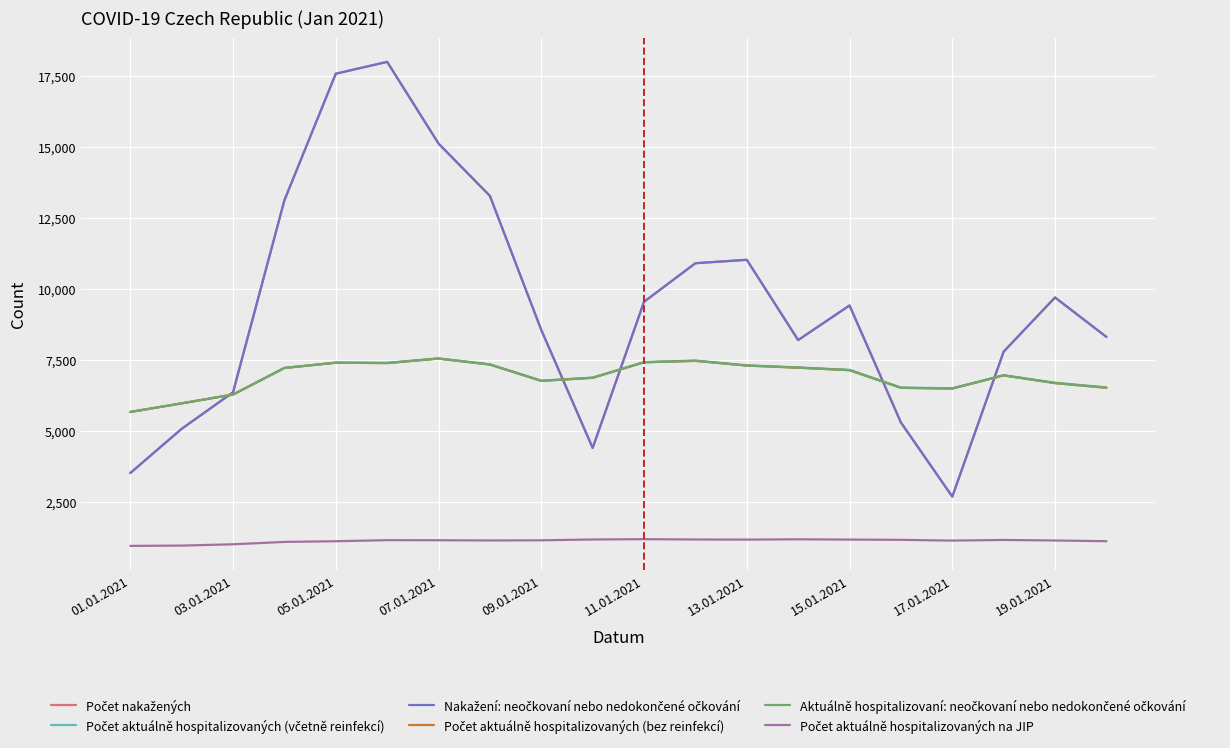

Does the chart have visible grid lines?

Yes